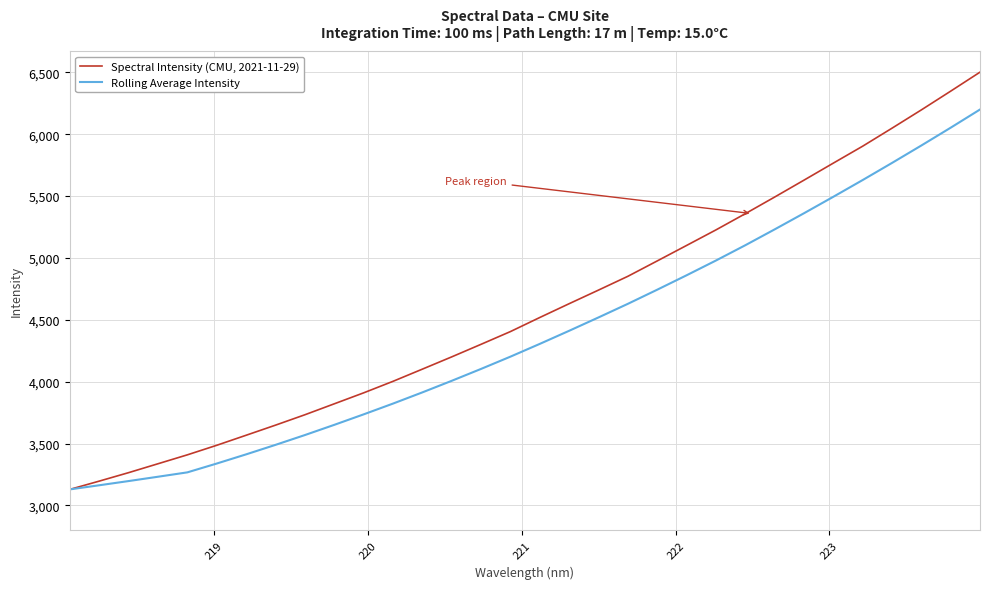

What is the maximum value for Spectral Intensity (CMU, 2021-11-29)?

6501.9